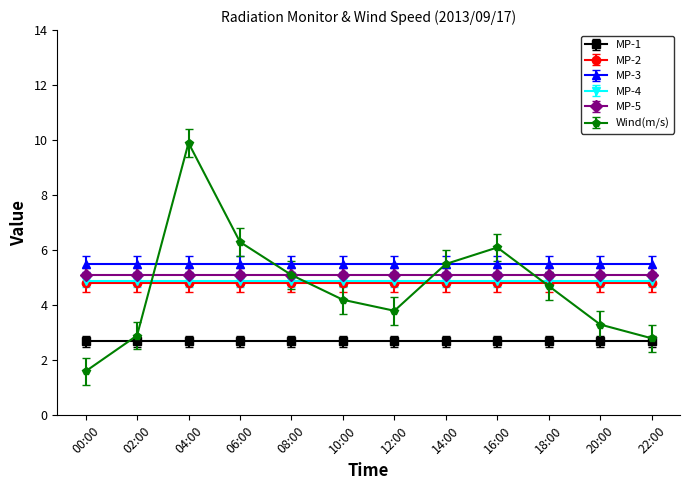

Is it true that MP-2 equals 2.4 at 14:00?

False